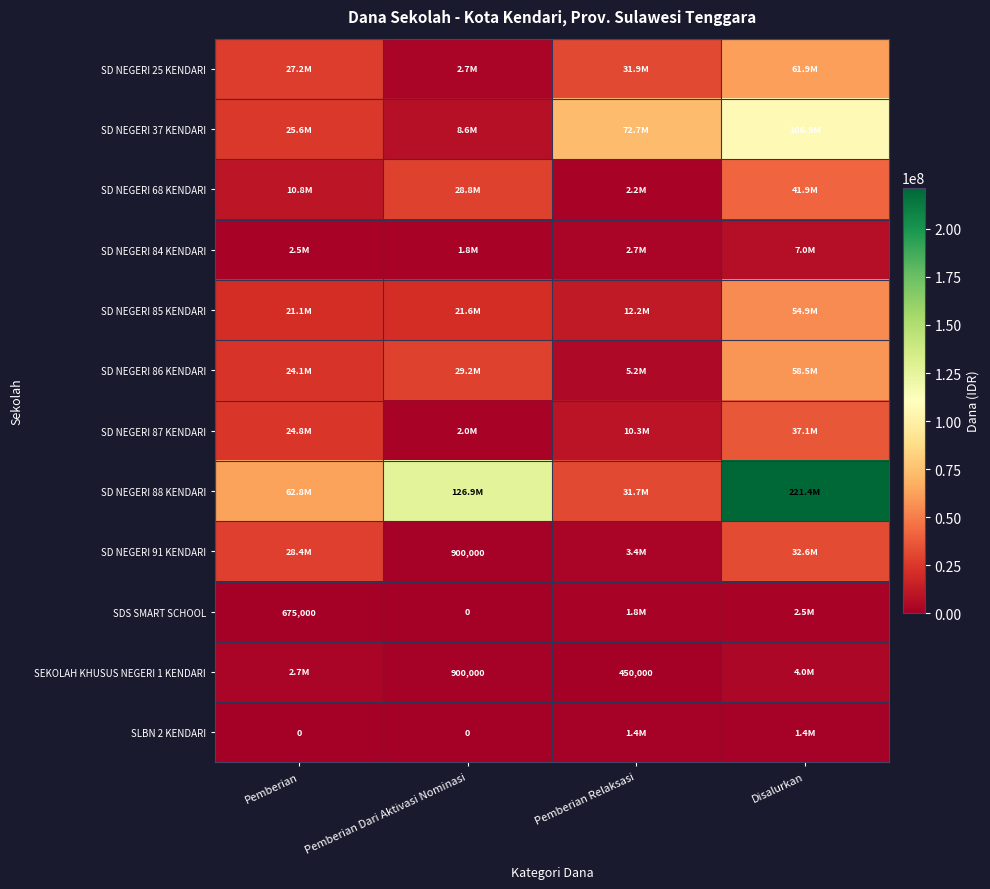

The value of SEKOLAH KHUSUS NEGERI 1 KENDARI at Pemberian Relaksasi is 450000. True or false?

True